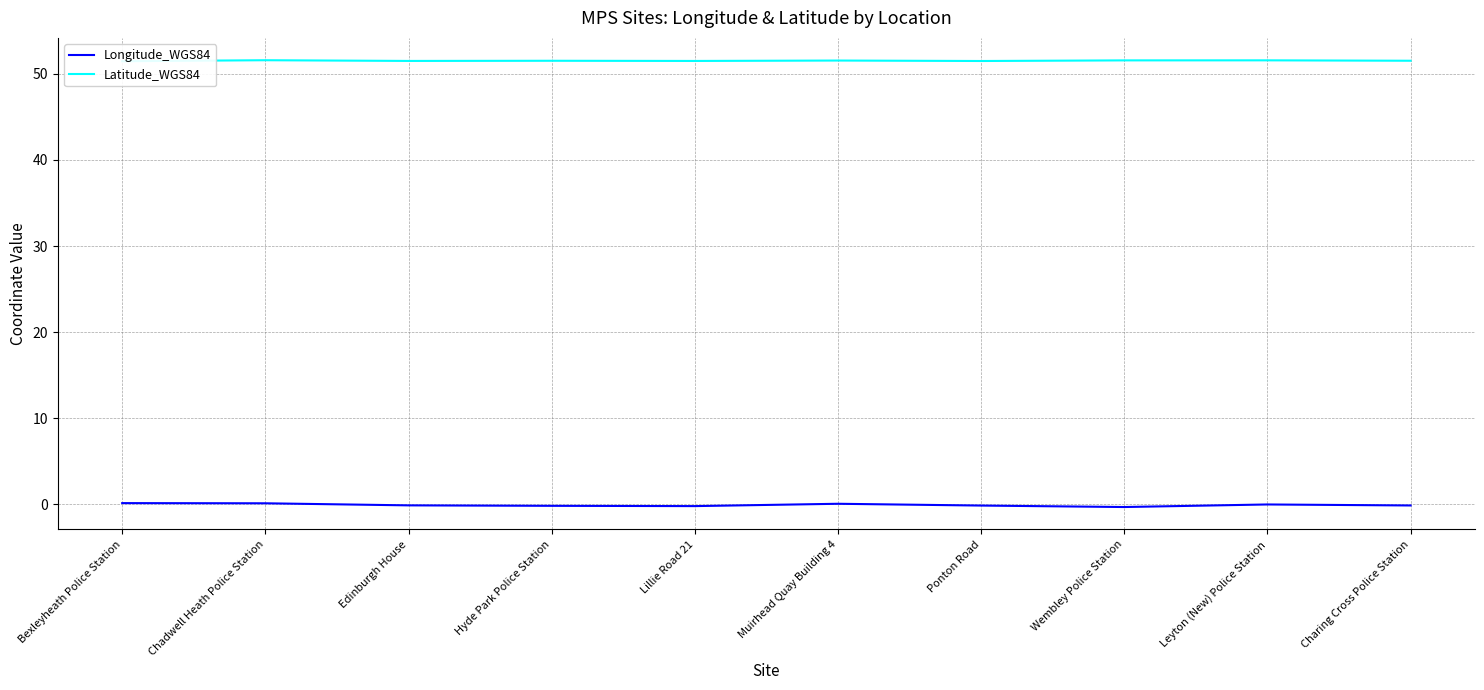

What is the greatest value displayed?

51.6